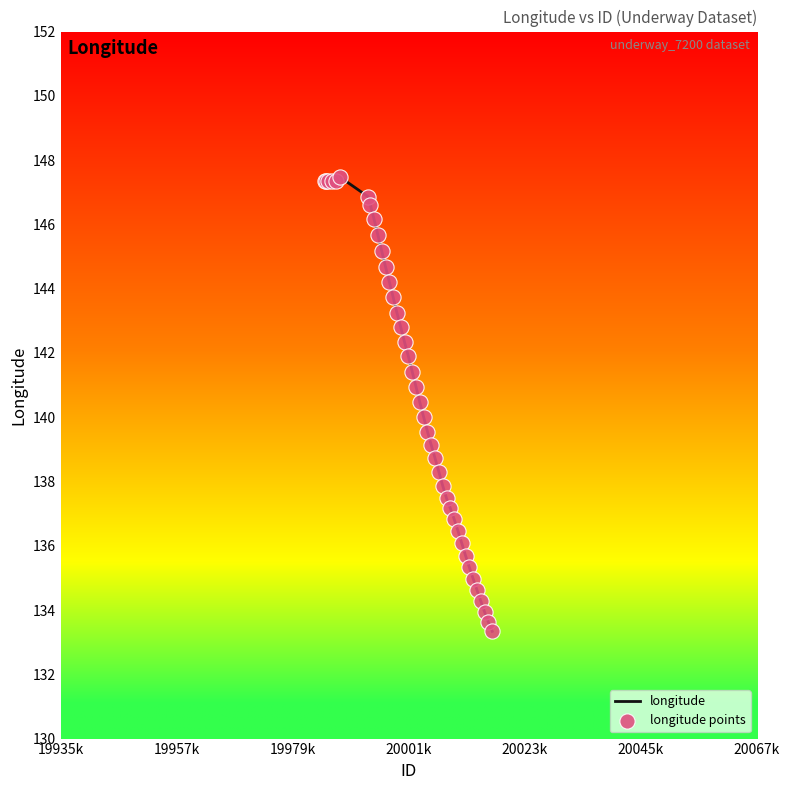

What is the greatest value displayed?

147.5